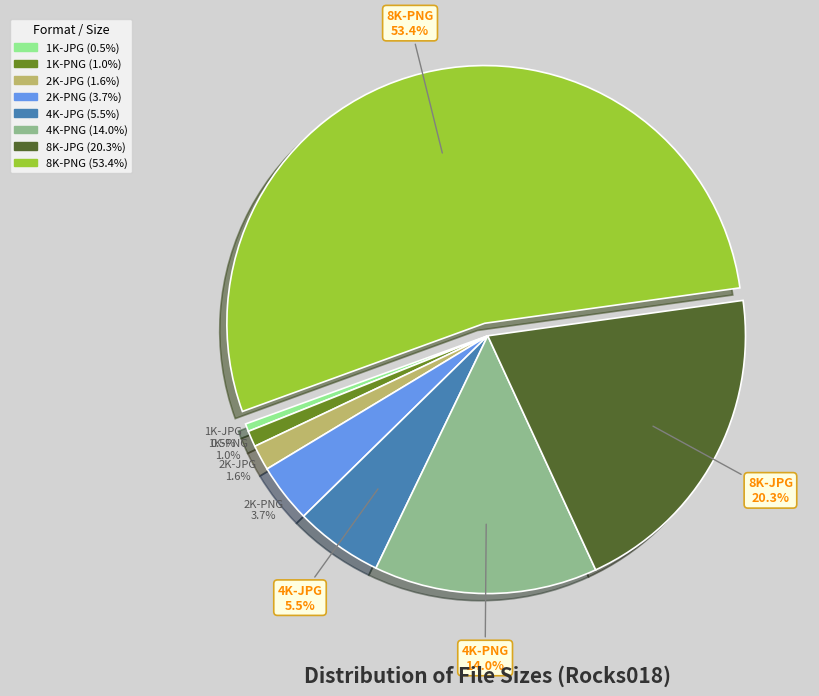

Is the sum of 4K-PNG and 8K-JPG greater than half?

No